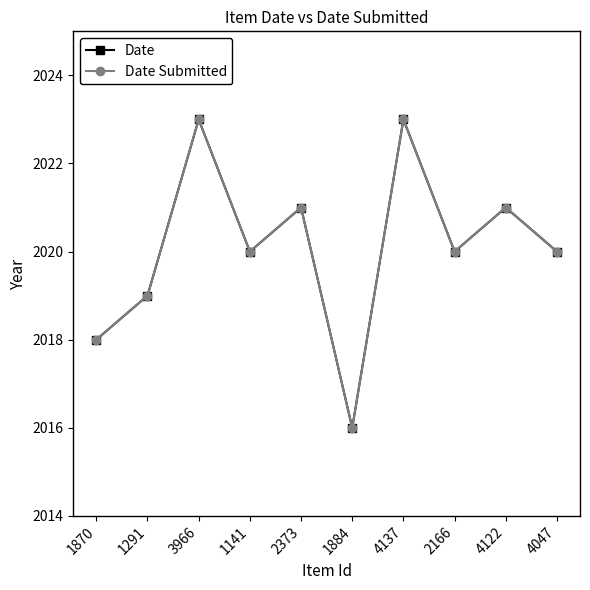

Is this an area chart (filled region under the line)?

No